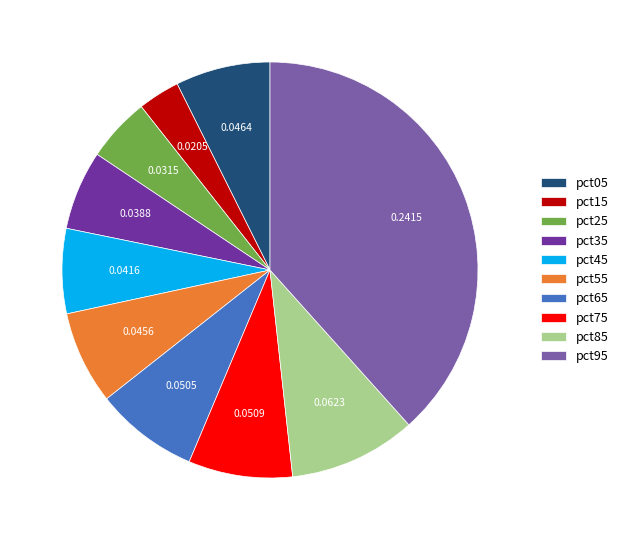

Is pct85 the majority of the pie?

No